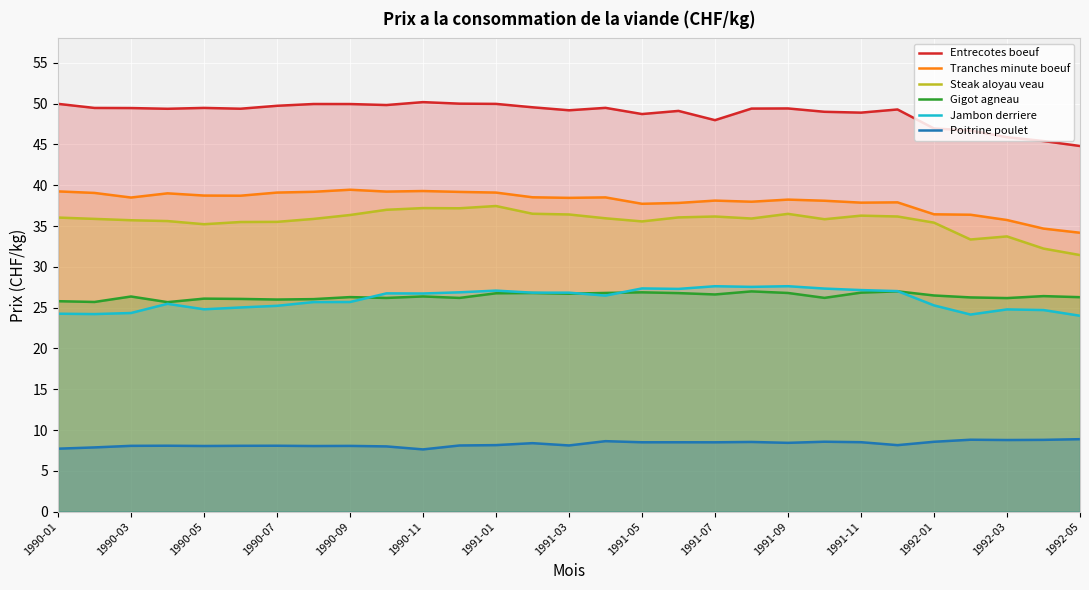

Which series has the largest total across all categories?

Entrecotes boeuf